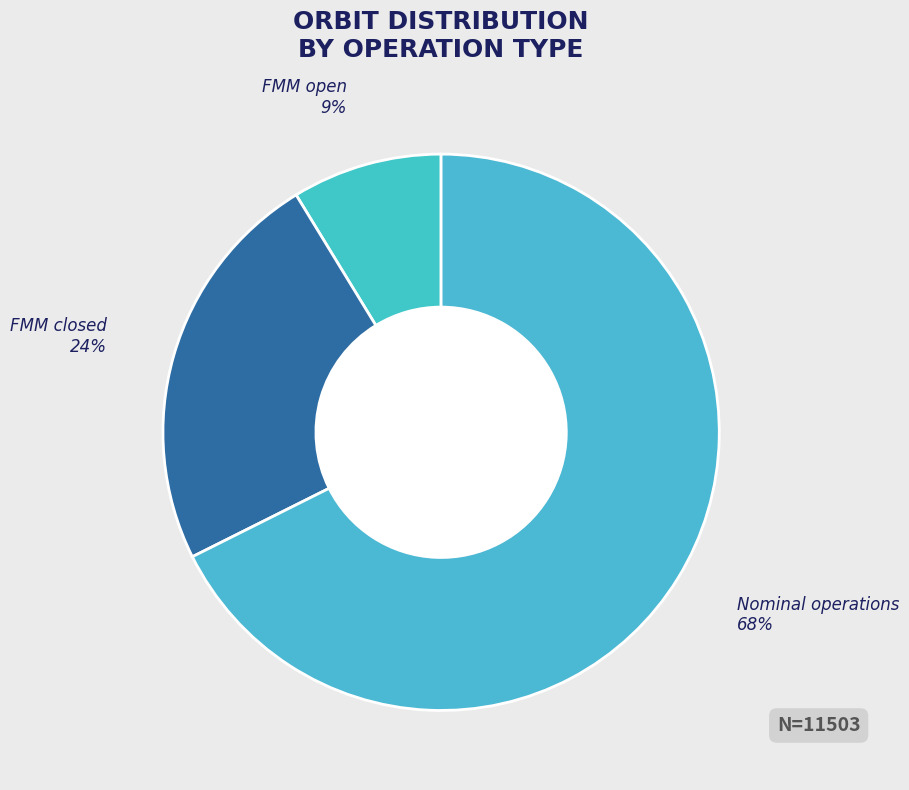

The FMM open slice represents 3% of the pie. True or false?

False